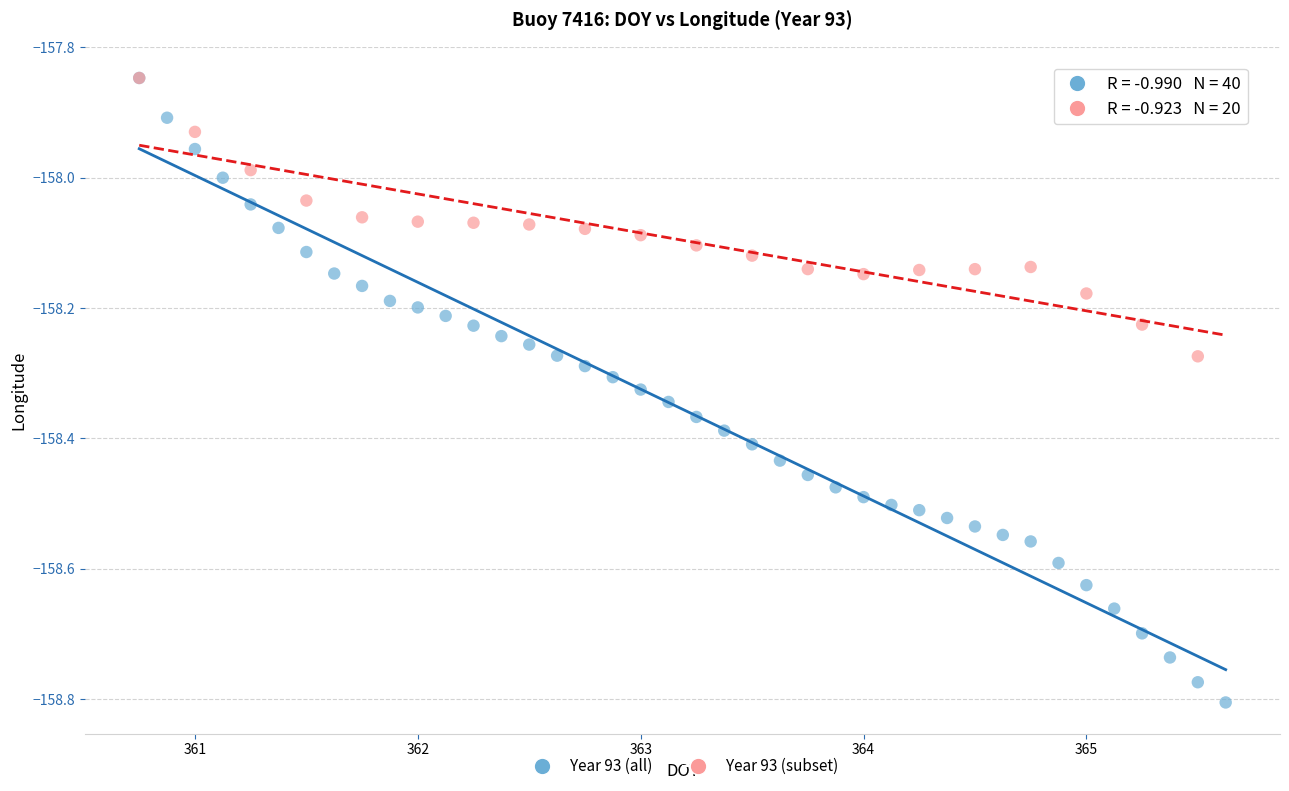

Which series reaches the minimum Y coordinate?

Year 93 (all)